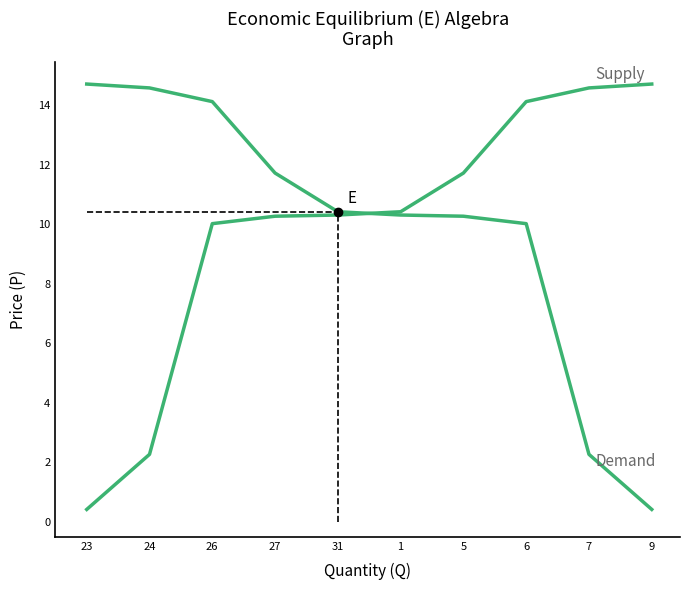

How many lines are shown in the chart?

2